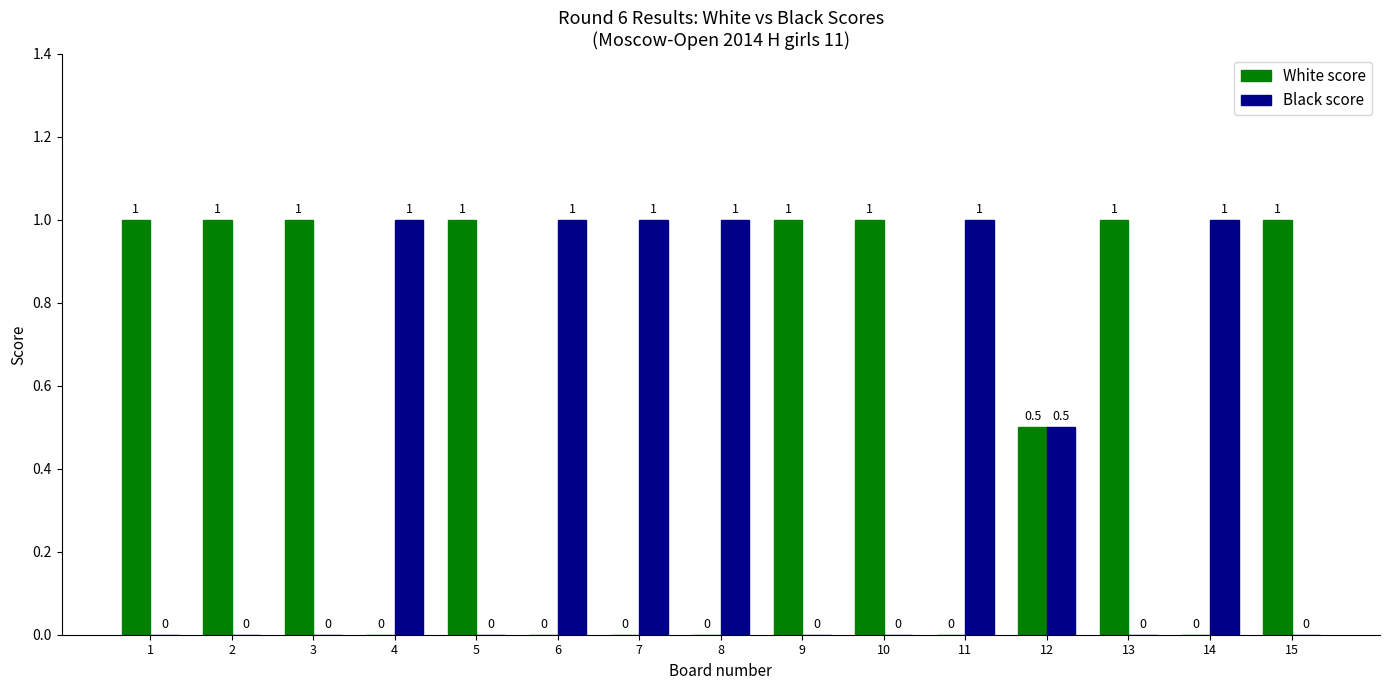

Is the value of Black score at 5 greater than the value of White score at 5?

No